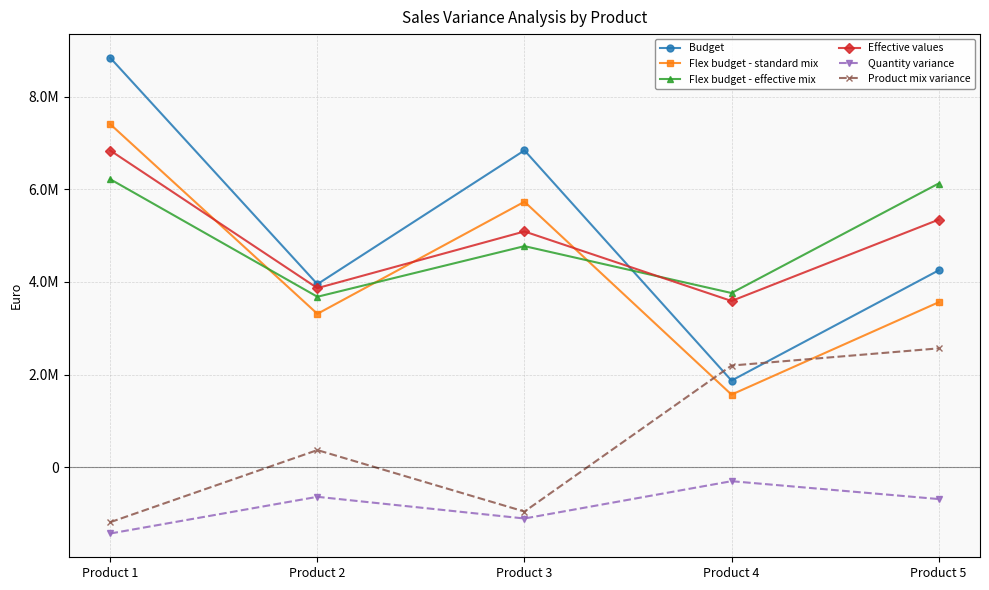

At how many categories does at least one series exceed 1273881?

5